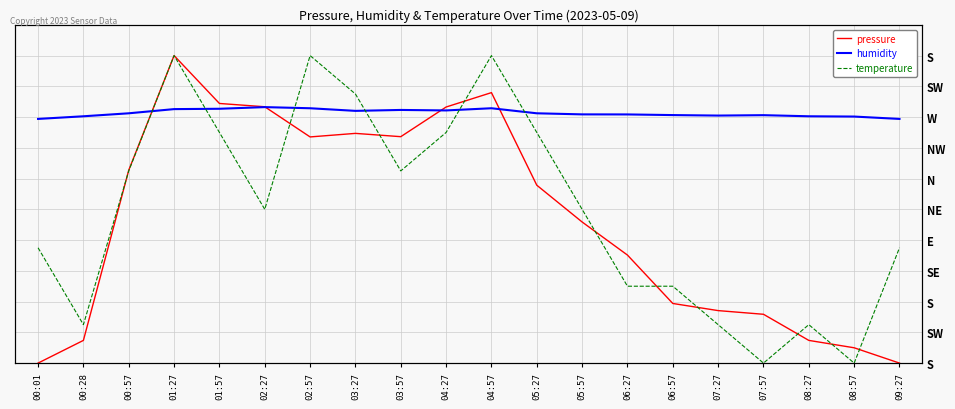

At which category is the sum across all series the highest?

01:27